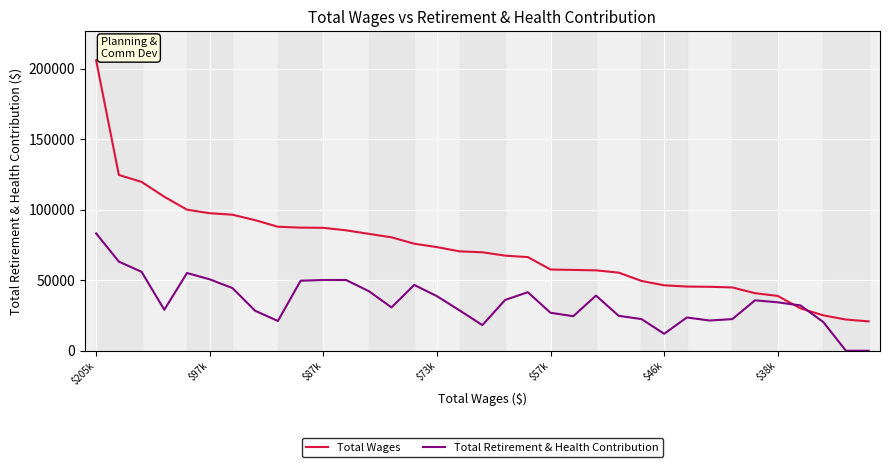

What is the lowest value of the Total Wages series?

20796